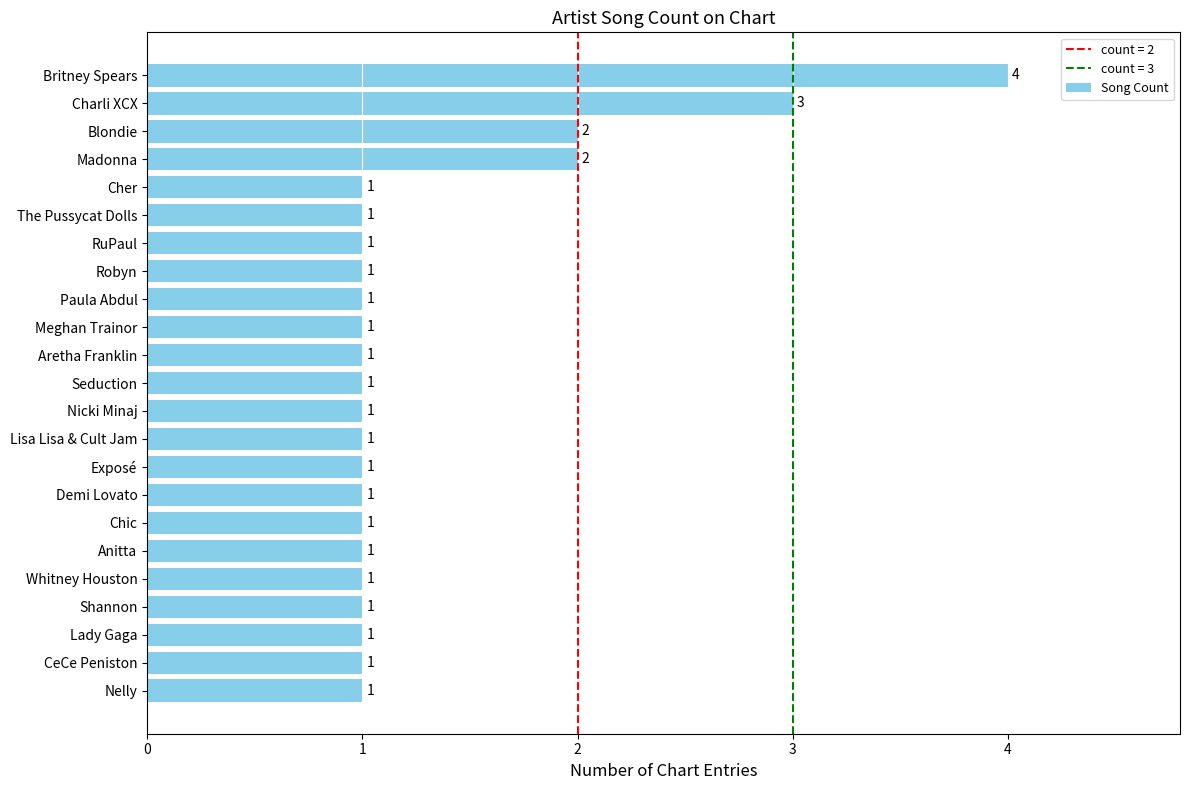

Which label corresponds to the largest value in the chart?

Britney Spears